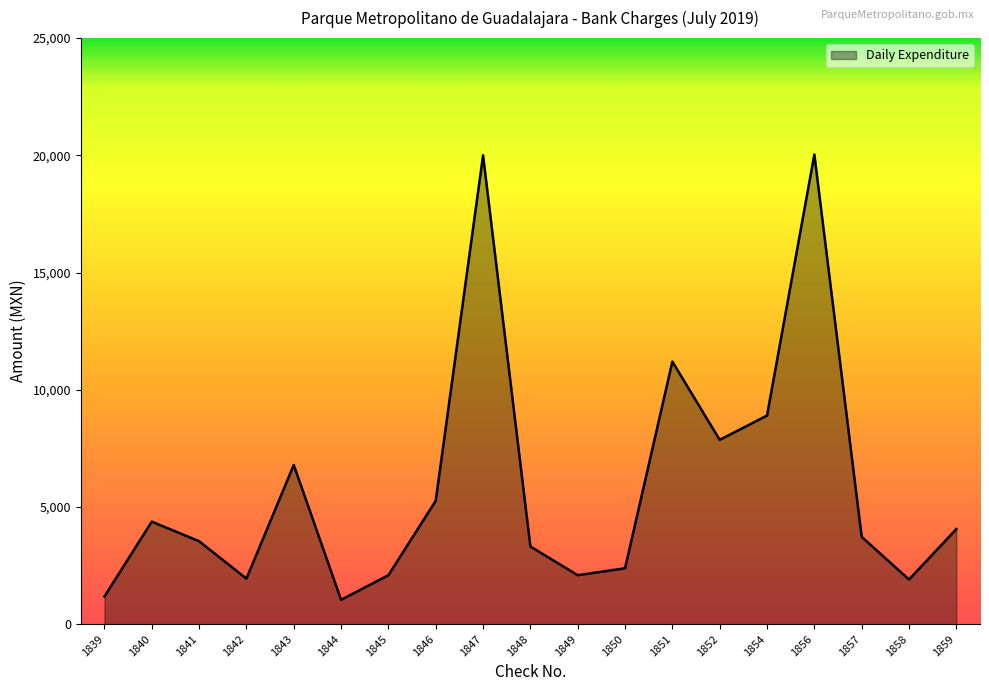

What is the difference between the maximum and minimum values?

18997.5